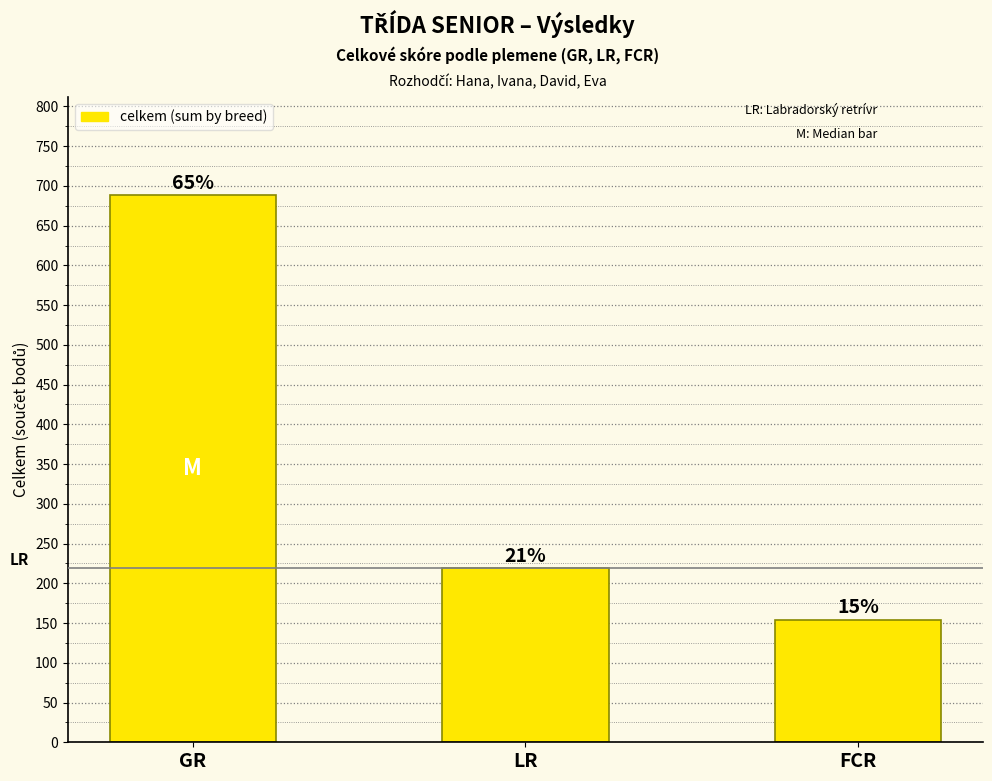

Are the bars horizontal?

No